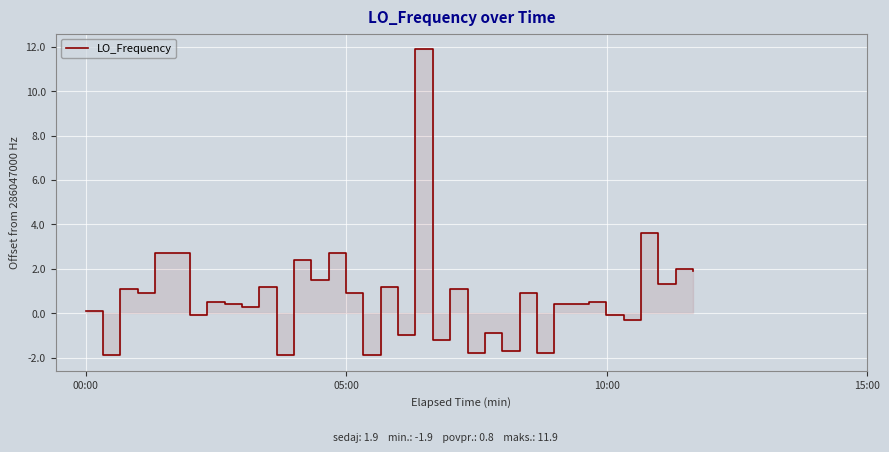

The chart shows a value of -2.8 at 18. True or false?

False